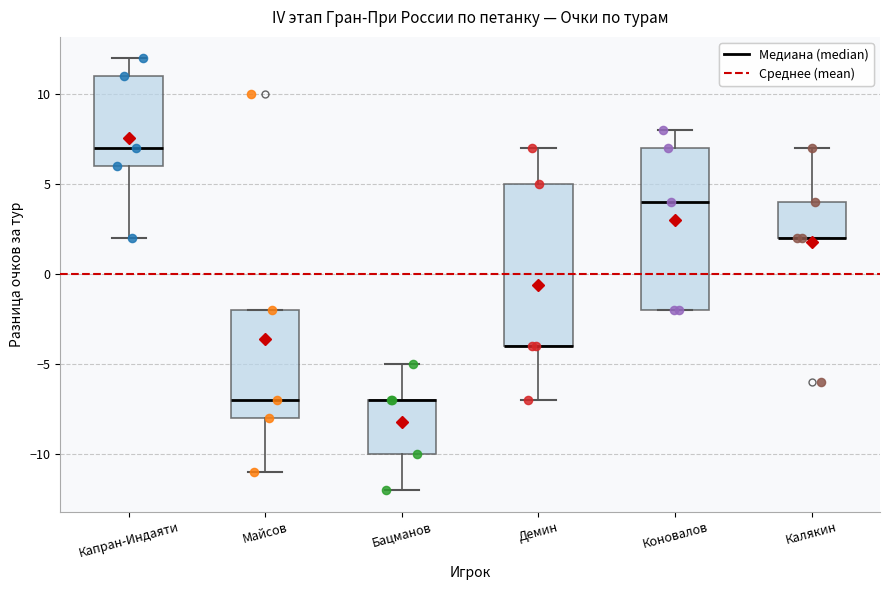

Where does the lower whisker of the box for Майсов end on the y-axis? The values are not printed on the chart, so give them approximately, as read against the axis.

-11